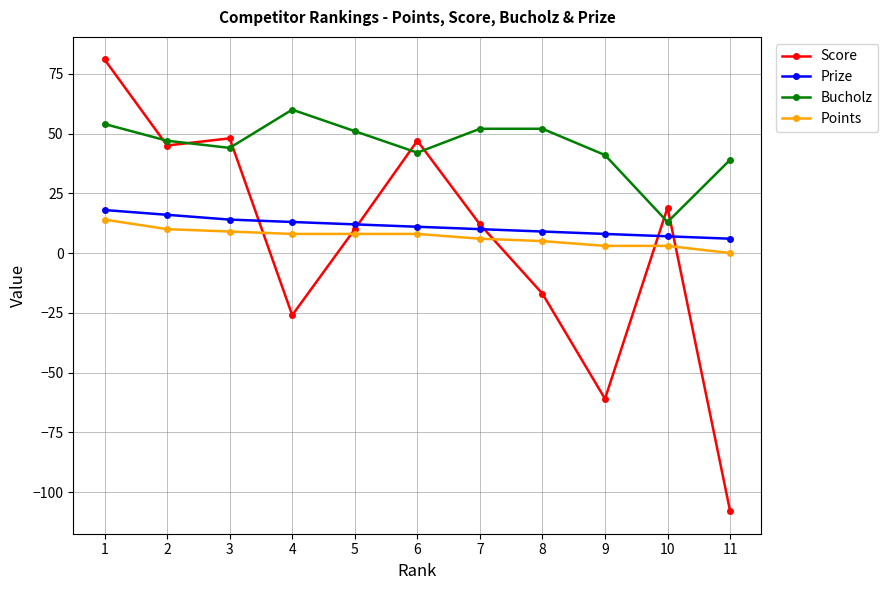

Which series has the largest range (max minus min)?

Score